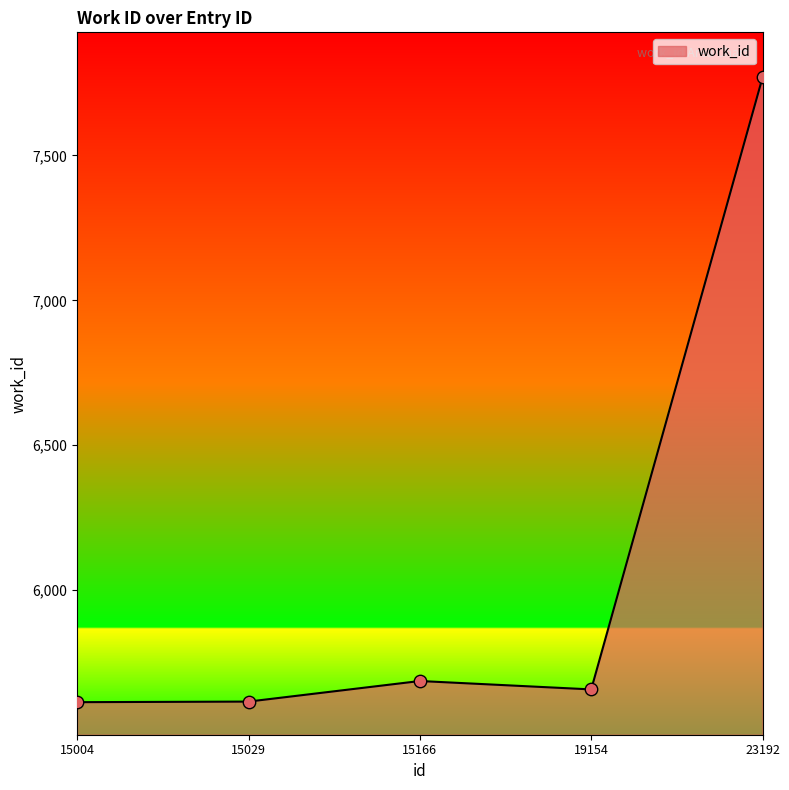

What is the change in value from 15004 to 15166?

+73